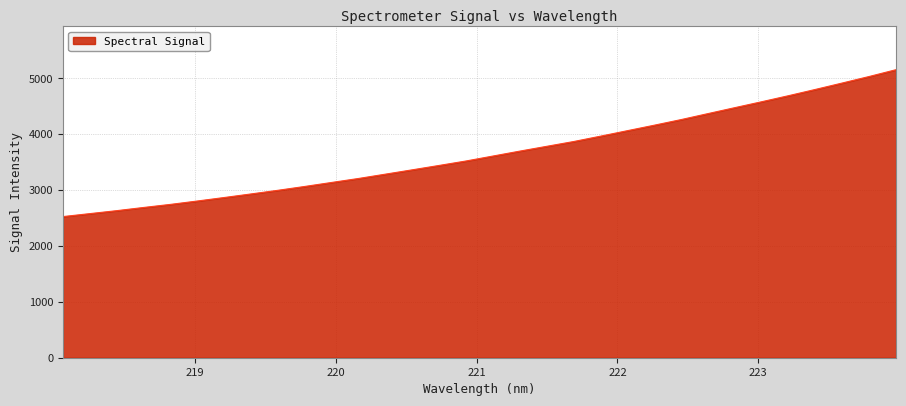

What is the difference between the maximum and minimum values?

2630.3